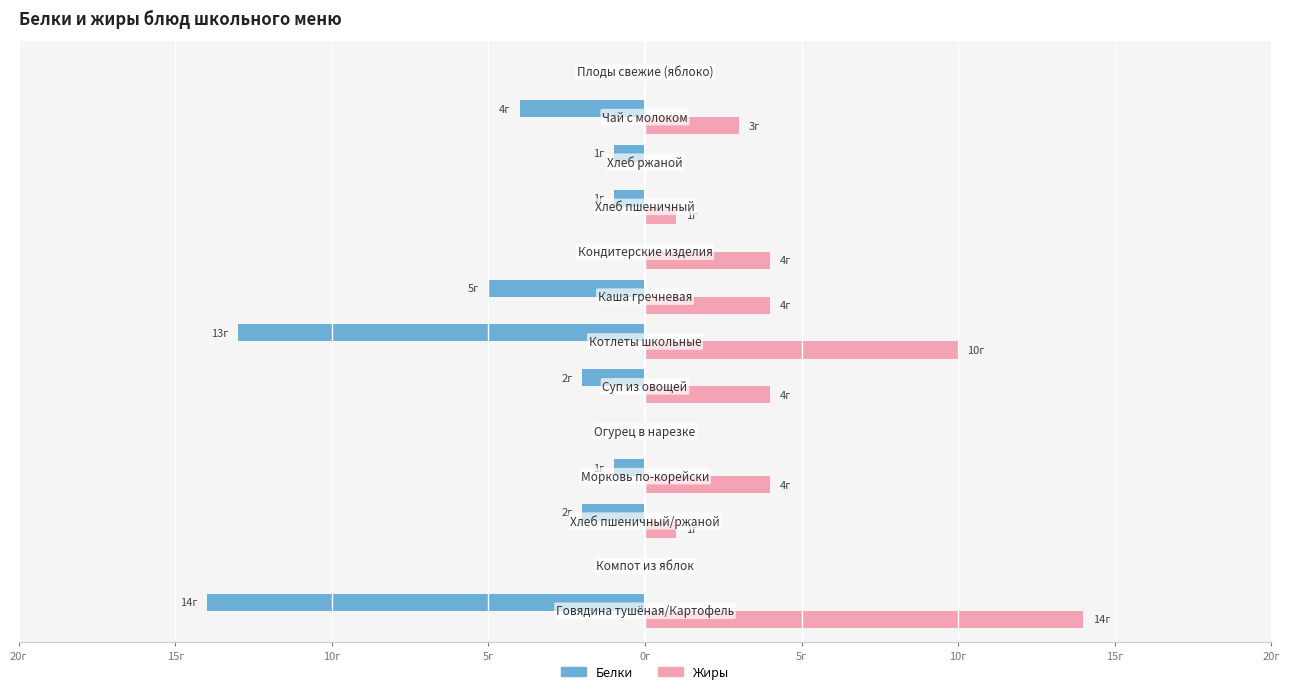

What is the minimum value shown in the chart?

-14